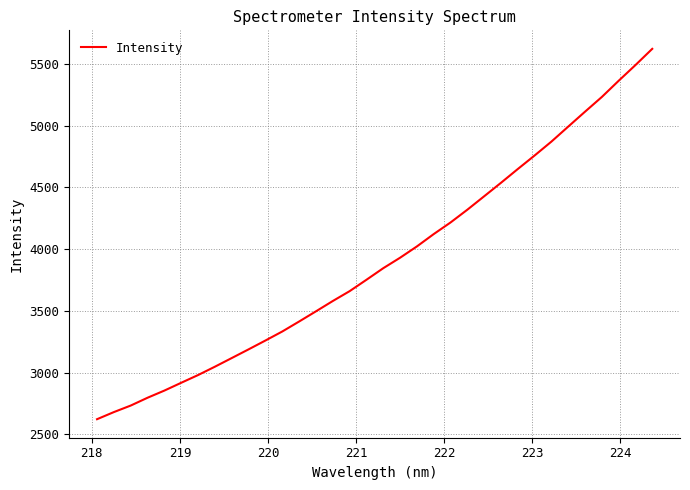

Reading right to left, transcribe all the data shown in this chart.

5623.3	5491.8	5364.4	5233.4	5114.1	4993.2	4871.7	4759.0	4649.3	4537.7	4428.5	4319.7	4216.2	4122.1	4022.0	3930.4	3845.6	3751.7	3659.5	3579.6	3496.0	3413.5	3332.7	3259.6	3188.0	3117.6	3047.5	2979.8	2917.2	2853.9	2795.9	2732.5	2679.6	2621.8